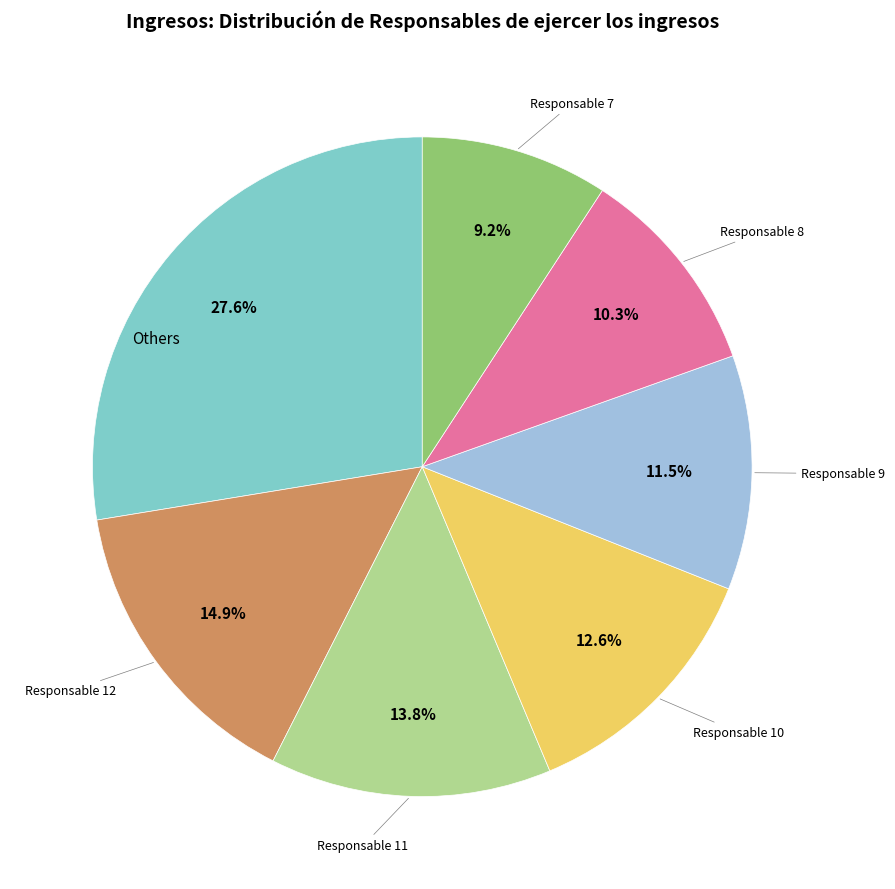

Is there any slice that represents more than half of the pie?

No